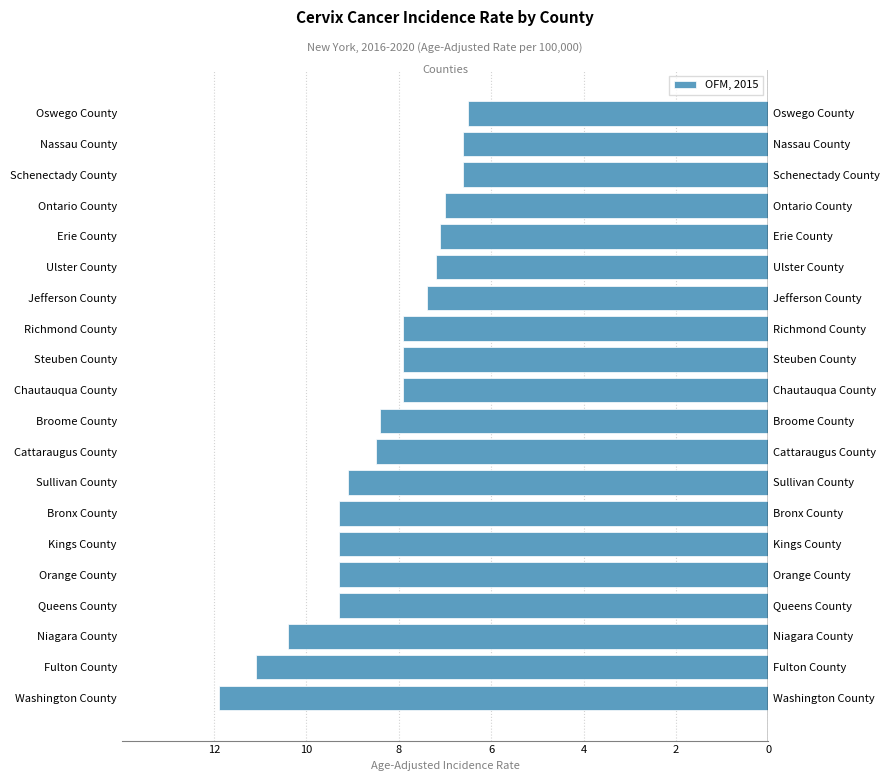

Between Ontario County and Ulster County, which is larger?

Ontario County